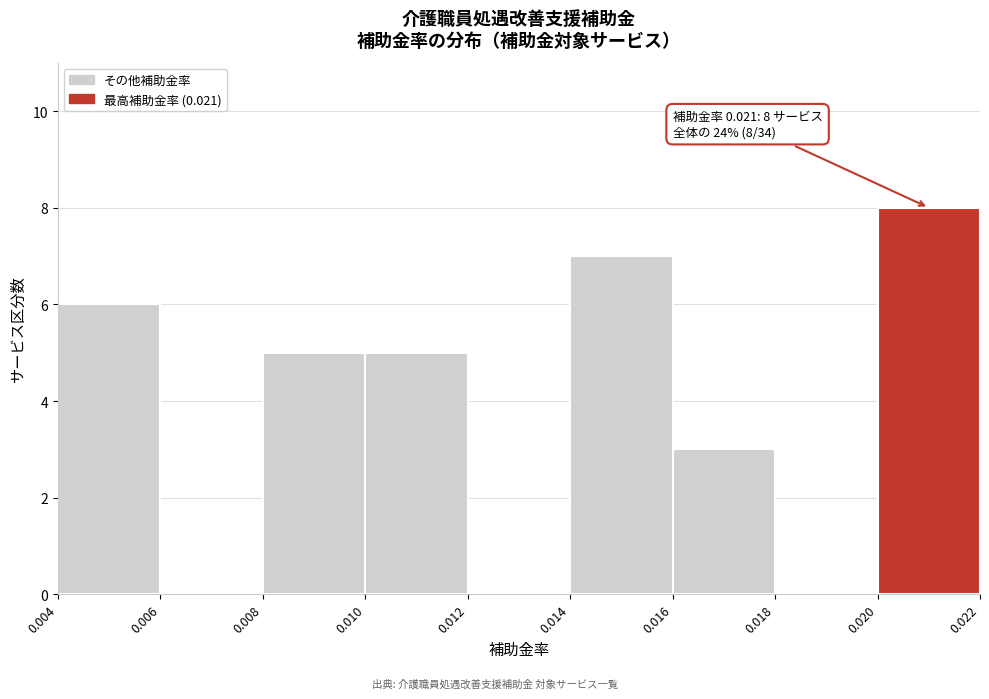

Over which range of the x-axis is the bar tallest?

0.020 to 0.022